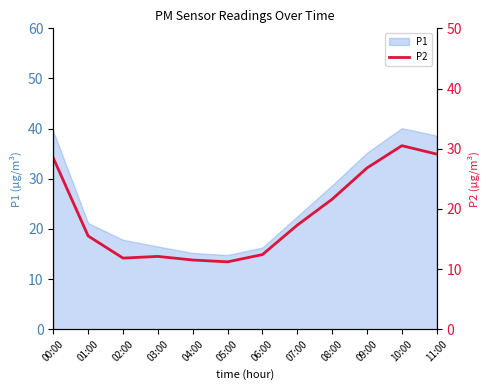

How many values are below 17?

6